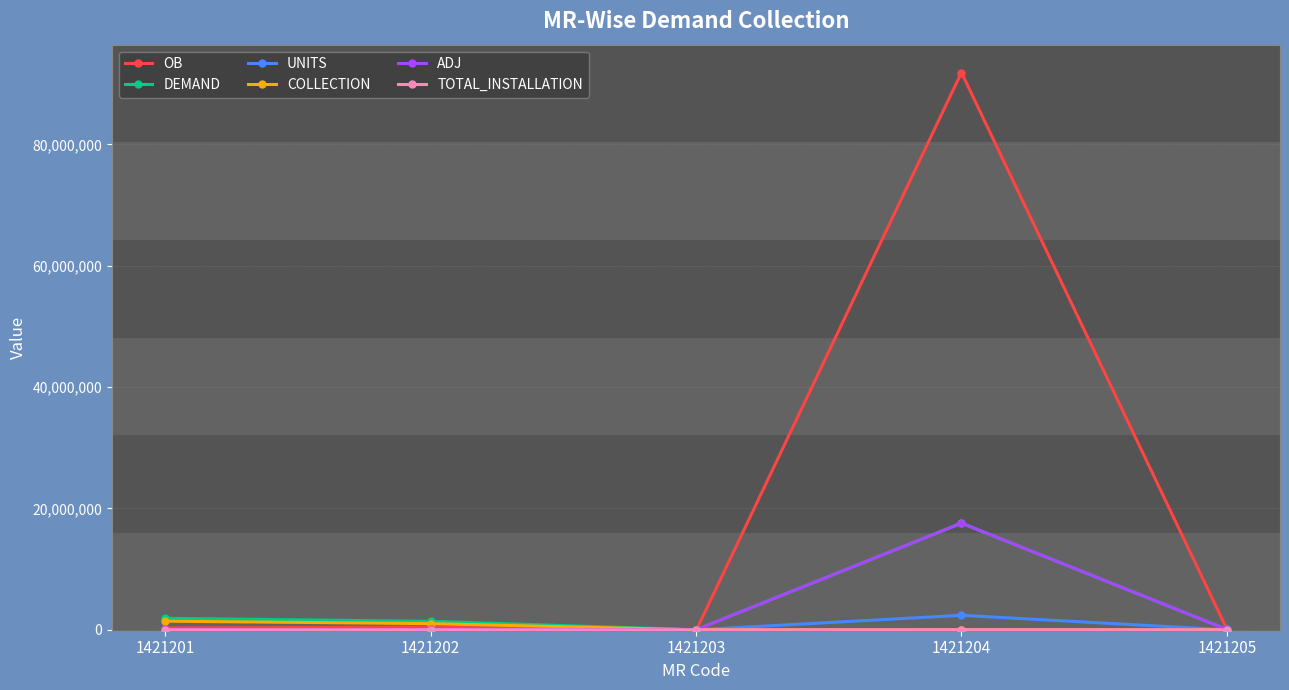

Which series changed the most between 1421204 and 1421205?

OB